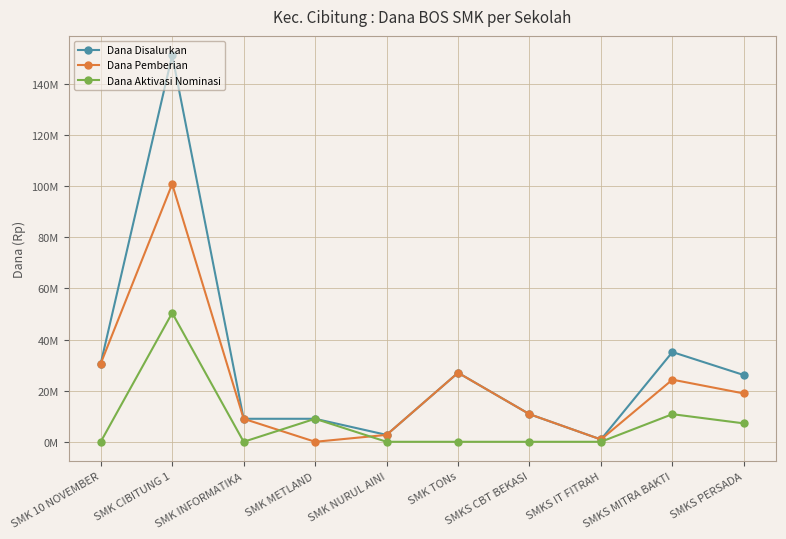

Does the chart have visible grid lines?

Yes